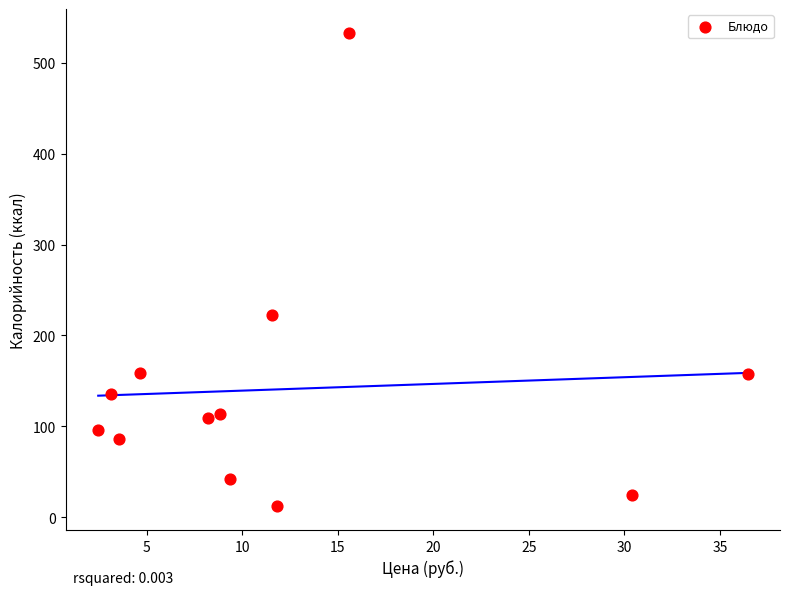

What Y value in the scatter plot is closest to 272?

222